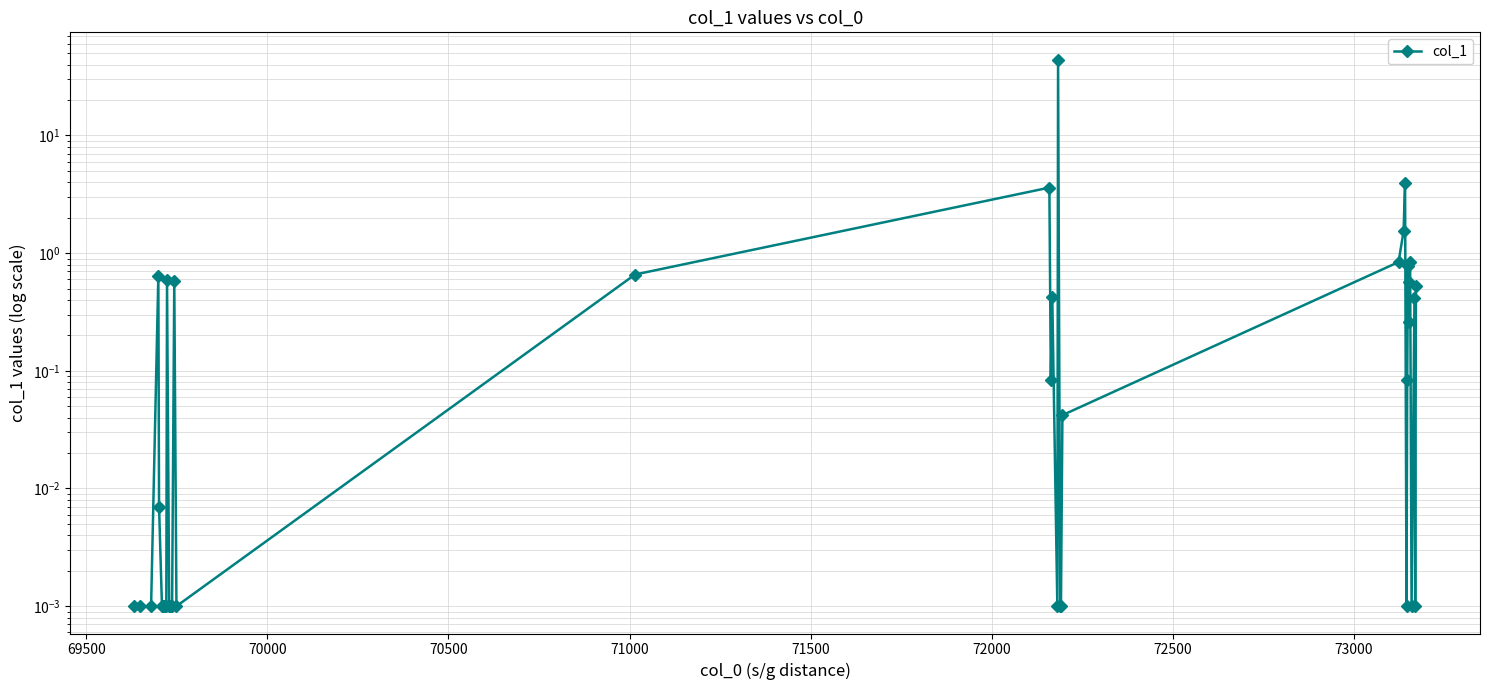

The value at 37 is 0.6. True or false?

False